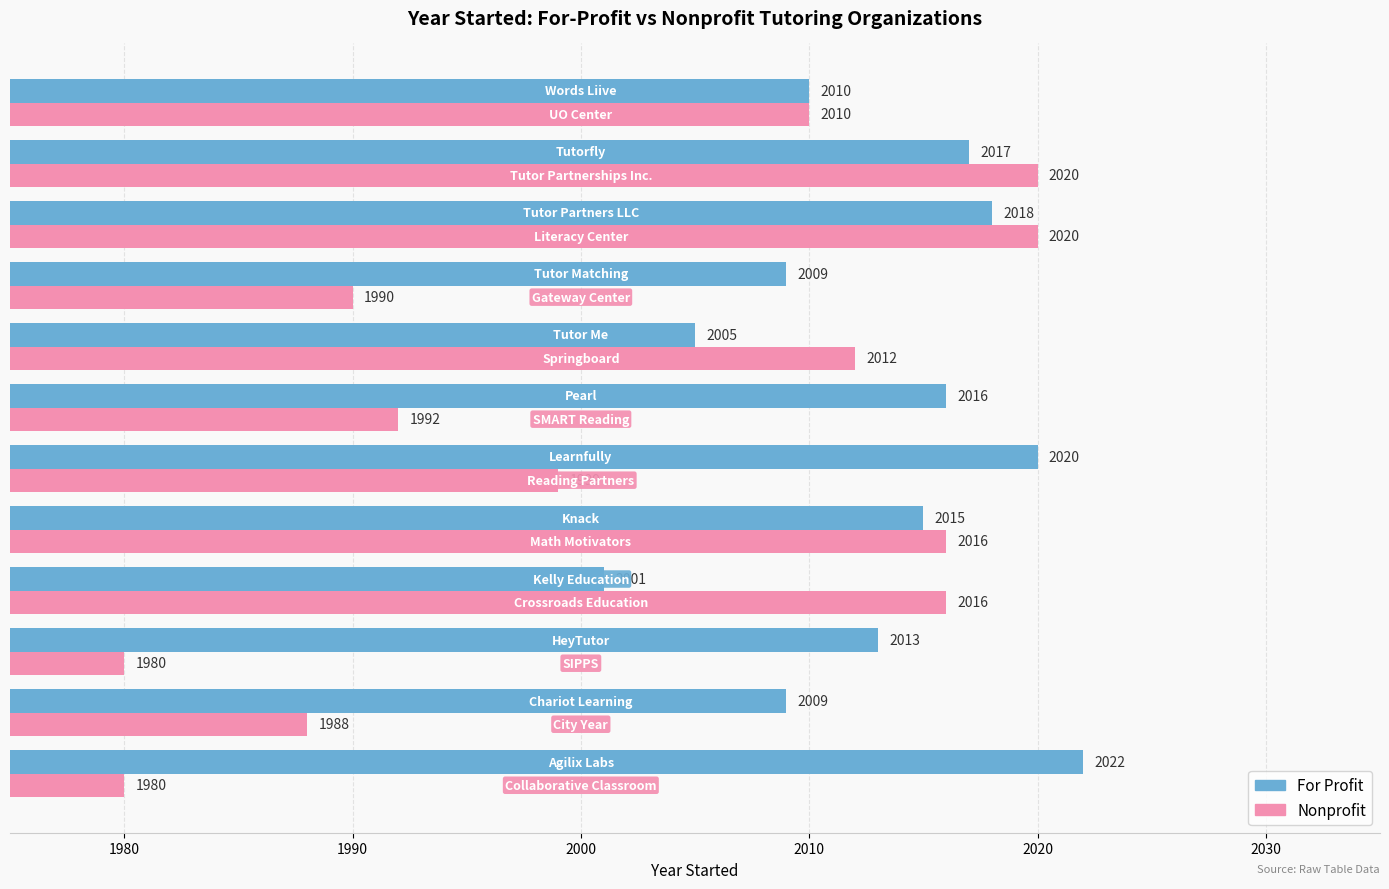

Rank the series by their average value, from lowest to highest.

Nonprofit, For Profit